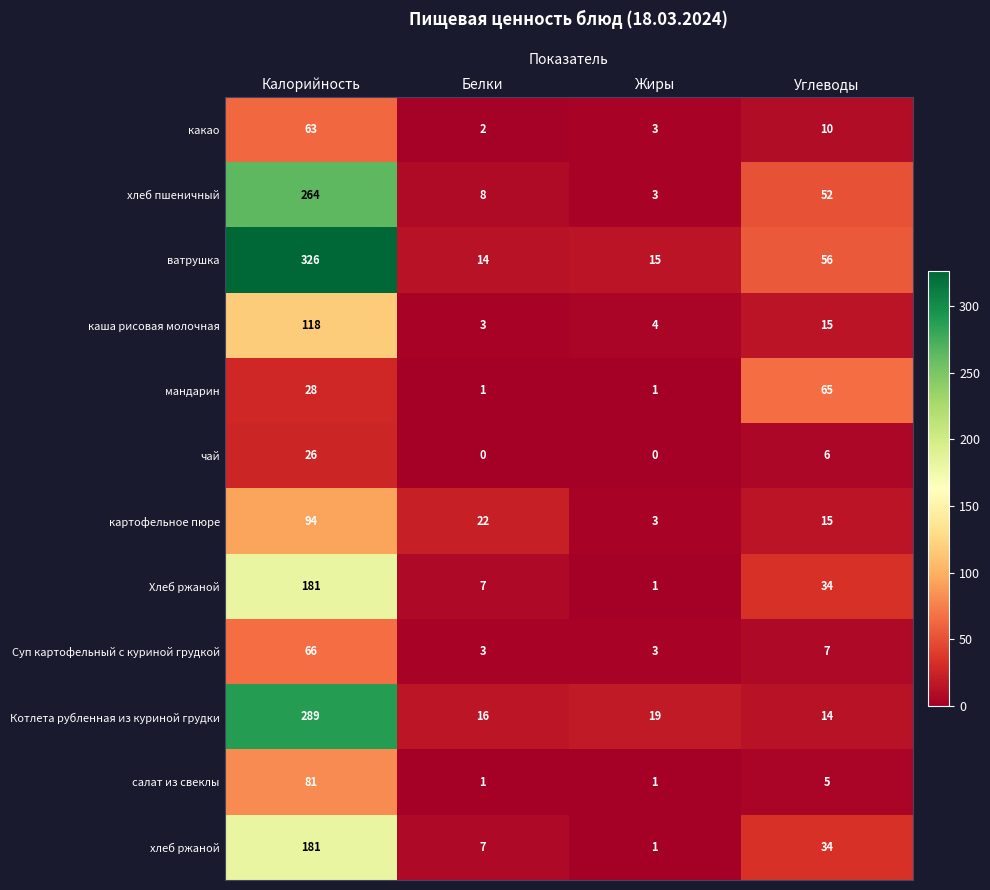

What is the maximum value shown in the chart?

326